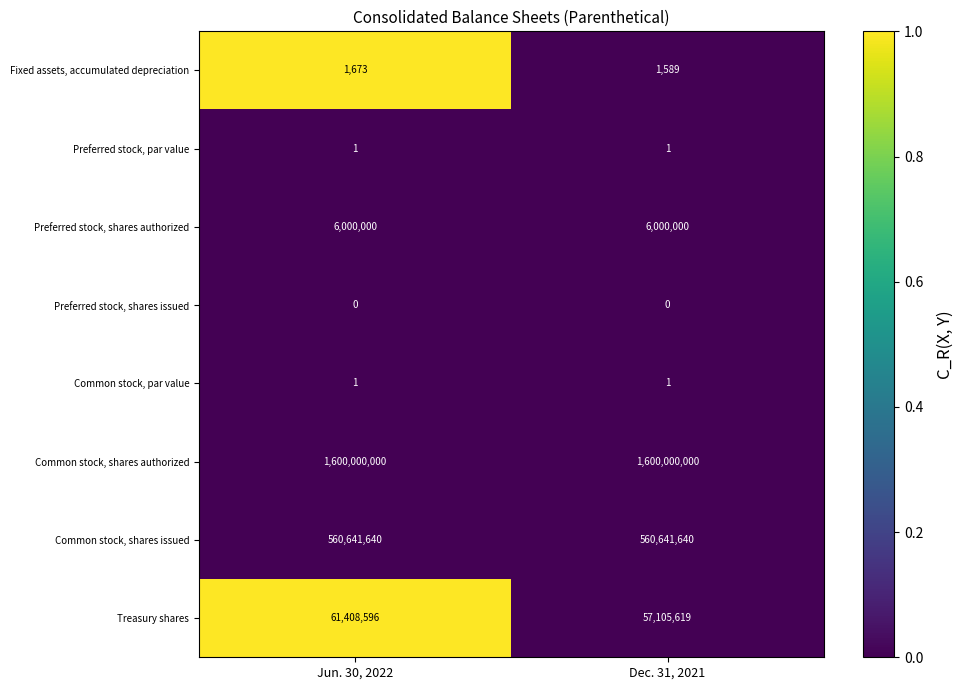

Between Jun. 30, 2022 and Dec. 31, 2021, which series saw the biggest shift?

Treasury shares